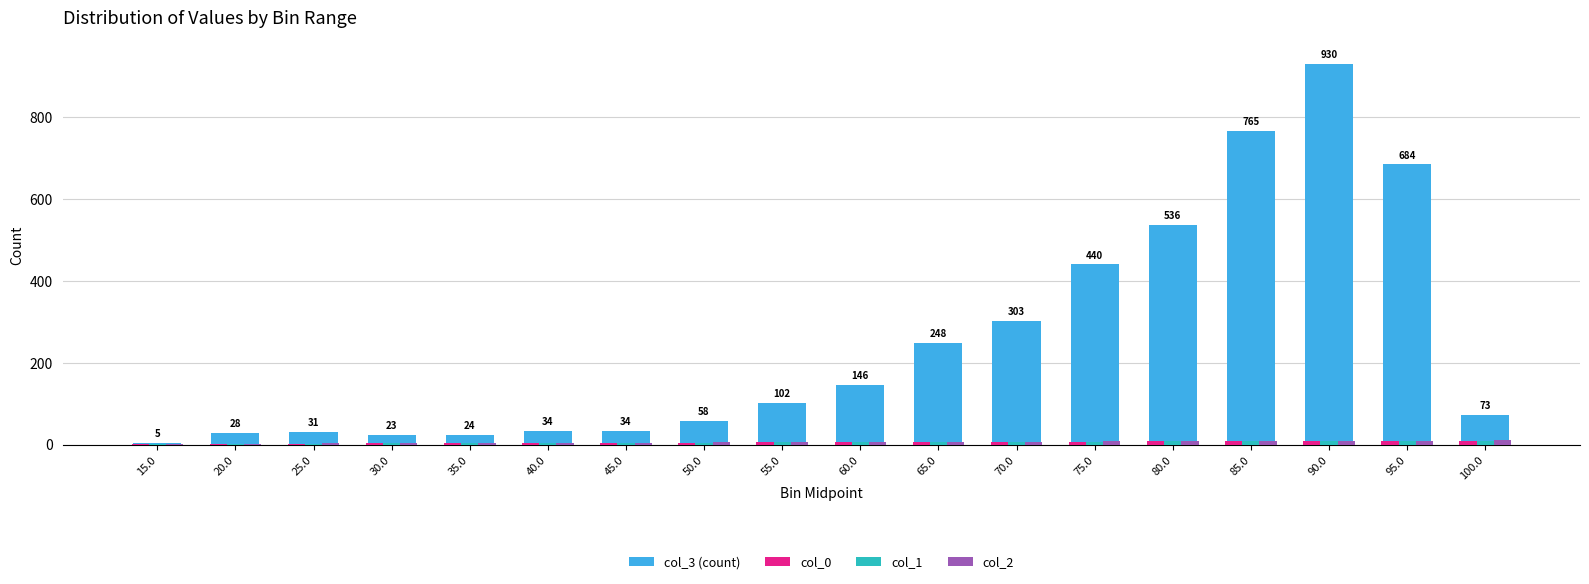

At which category is the sum across all series the highest?

90.0